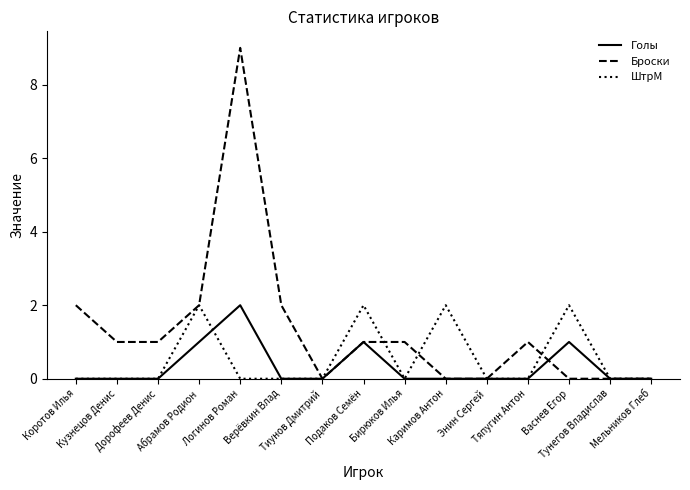

What is the difference between the highest and lowest values at Бирюков Илья?

1